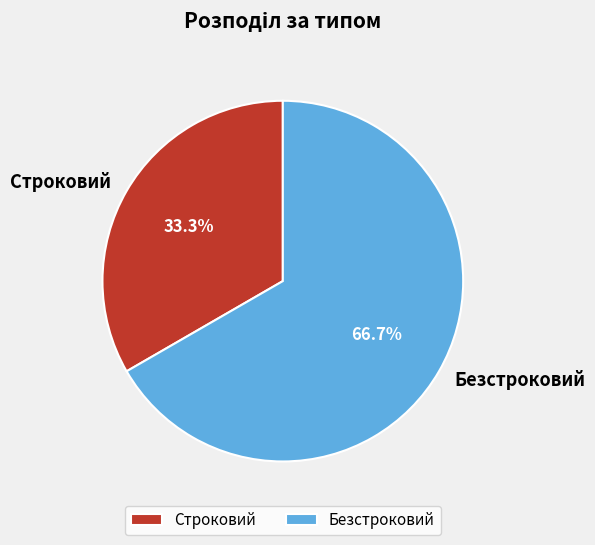

To the nearest percent, what is the difference between the Безстроковий and Строковий slice percentages?

33%